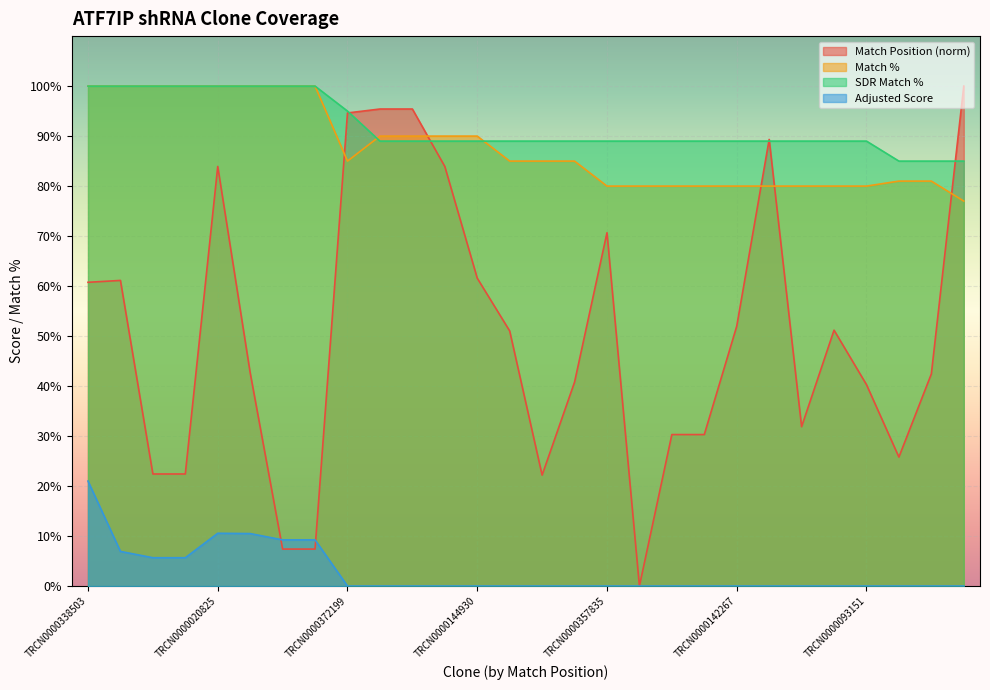

Reading right to left, extract all data points from this chart.

Match Position: 100.0	42.4	25.8	40.3	51.2	31.9	89.3	52.0	30.3	30.3	0.0	70.7	40.8	22.2	51.0	61.6	83.9	95.4	95.4	94.6	7.4	7.4	42.7	83.9	22.4	22.4	61.1	60.8
Match %: 77.0	81.0	81.0	80.0	80.0	80.0	80.0	80.0	80.0	80.0	80.0	80.0	85.0	85.0	85.0	90.0	90.0	90.0	90.0	85.0	100.0	100.0	100.0	100.0	100.0	100.0	100.0	100.0
SDR Match %: 85.0	85.0	85.0	89.0	89.0	89.0	89.0	89.0	89.0	89.0	89.0	89.0	89.0	89.0	89.0	89.0	89.0	89.0	89.0	95.0	100.0	100.0	100.0	100.0	100.0	100.0	100.0	100.0
Adjusted Score: 0.0	0.0	0.0	0.0	0.0	0.0	0.0	0.0	0.0	0.0	0.0	0.0	0.0	0.0	0.0	0.0	0.0	0.0	0.0	0.0	9.2	9.2	10.5	10.6	5.7	5.7	6.9	21.0